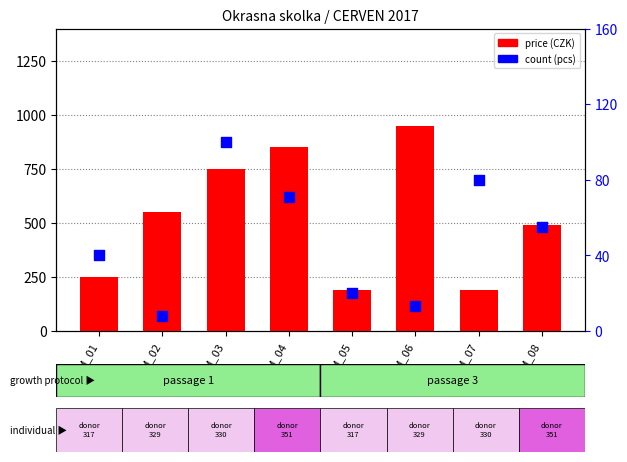

Which series has the largest total across all categories?

price (CZK)